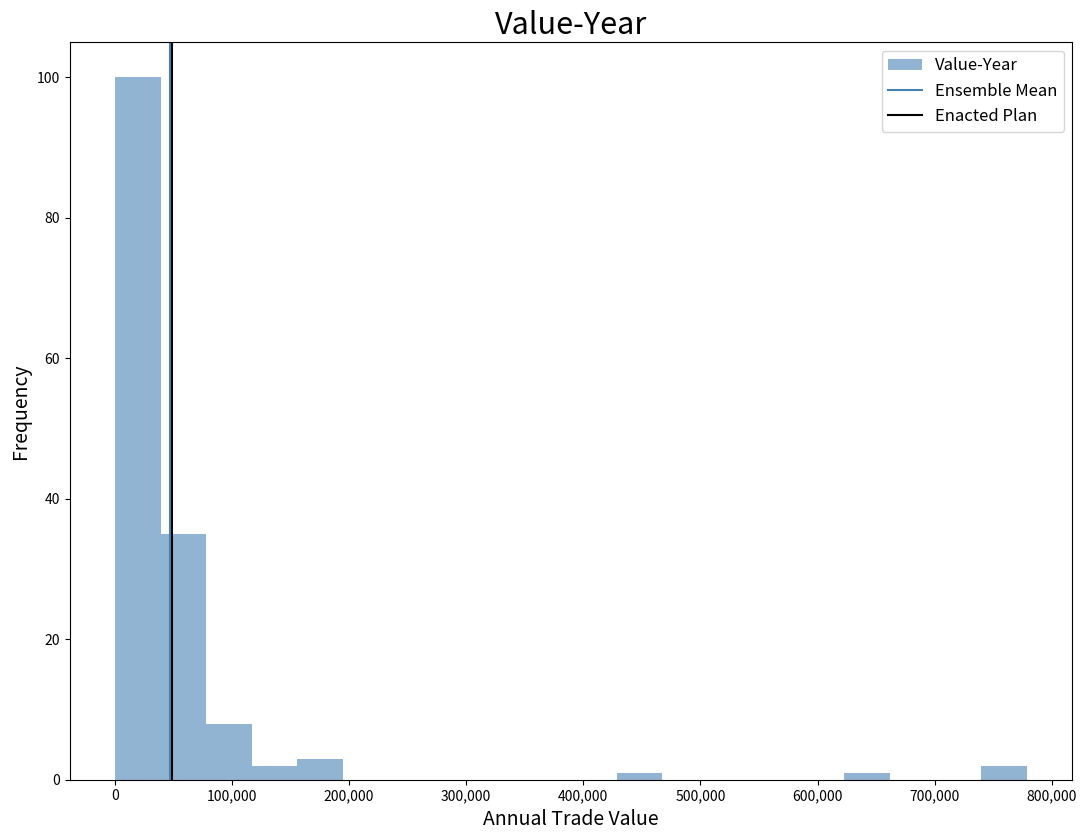

Read against the x-axis, roughly where is the centre of the tallest bar?

20000